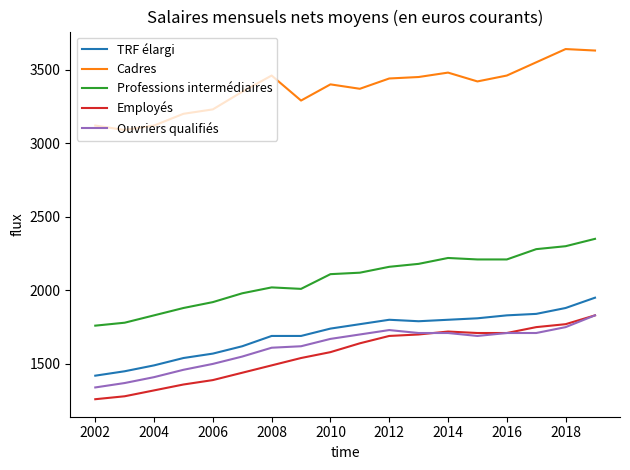

True or false: Employés and TRF élargi cross at least once.

False